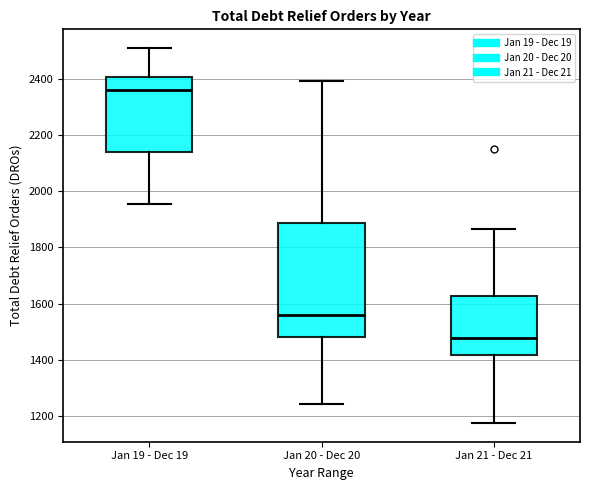

Which box's median line is the highest?

Jan 19 - Dec 19